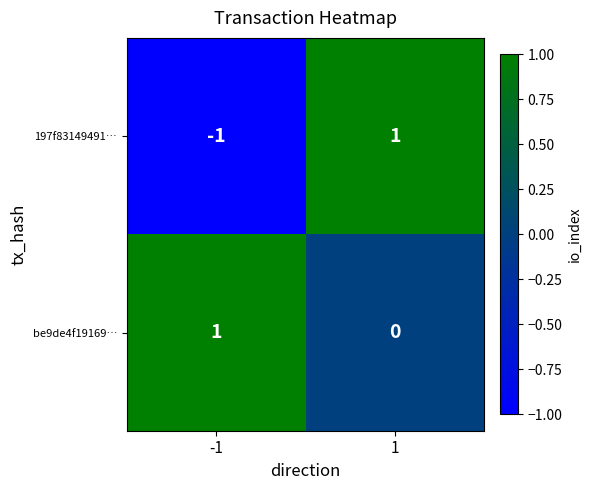

Which series has the largest range (max minus min)?

197f83149491…